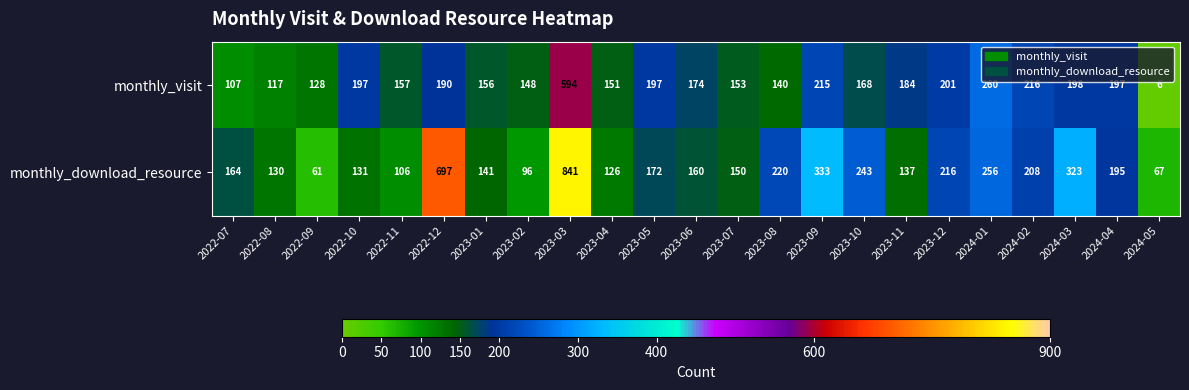

What is the sum of all monthly_download_resource values?

5173